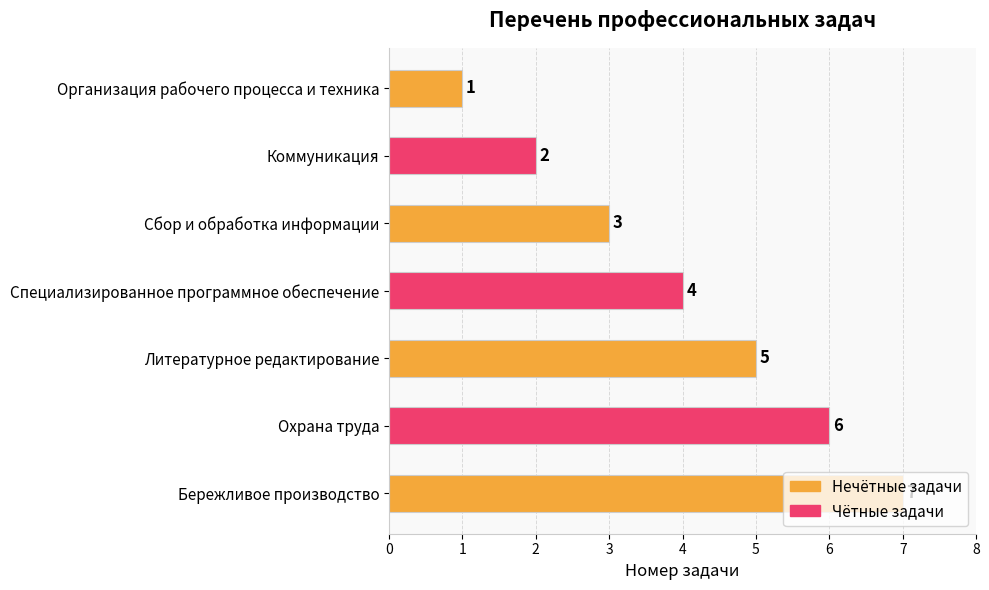

True or false: the data shows 1 at Литературное редактирование.

False